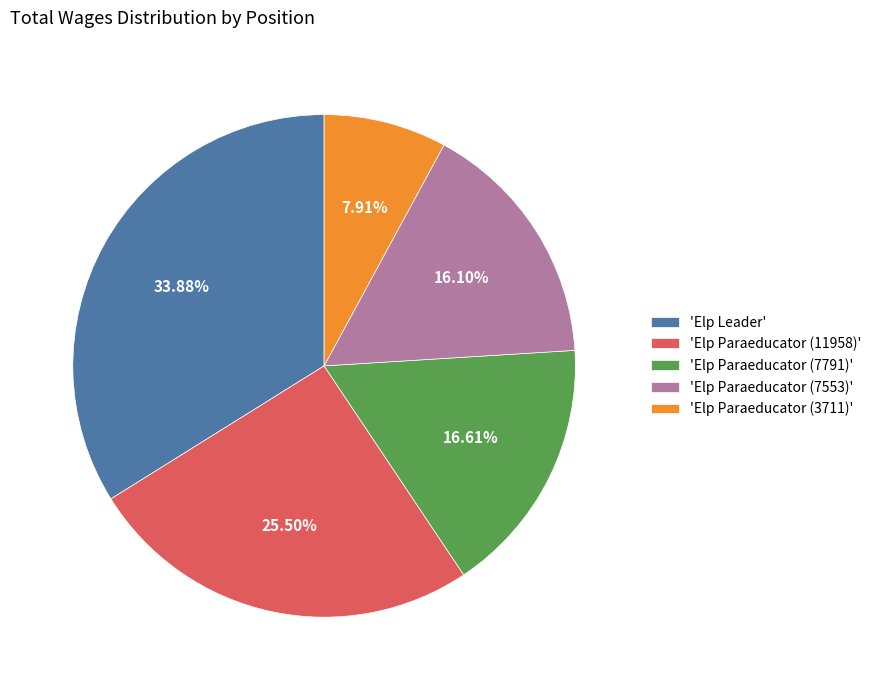

Do 'Elp Paraeducator (3711)' and 'Elp Paraeducator (7553)' together represent more than half of the pie?

No